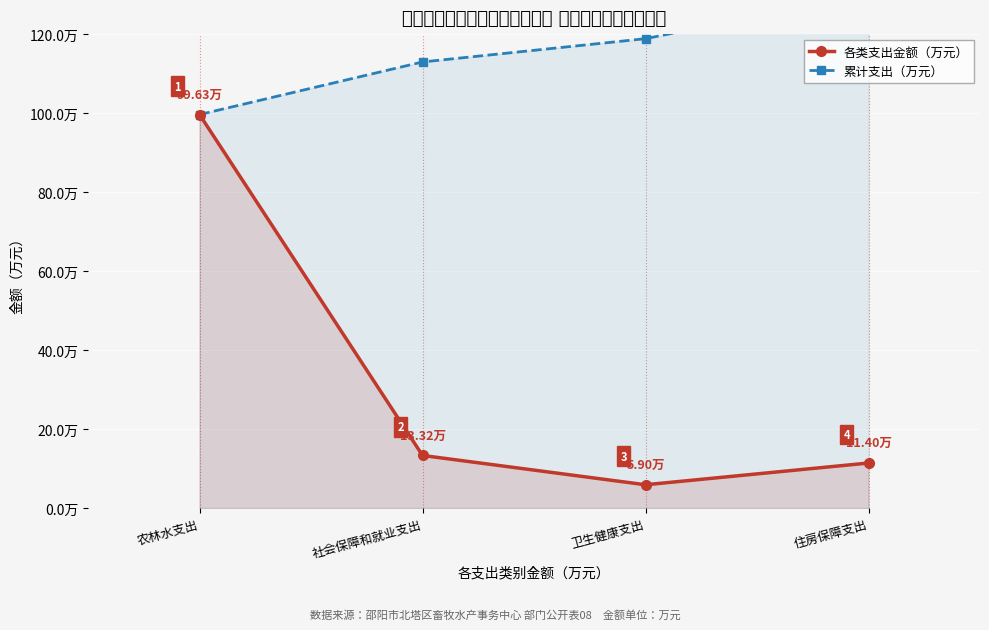

Does the chart display data point markers on the line(s)?

Yes